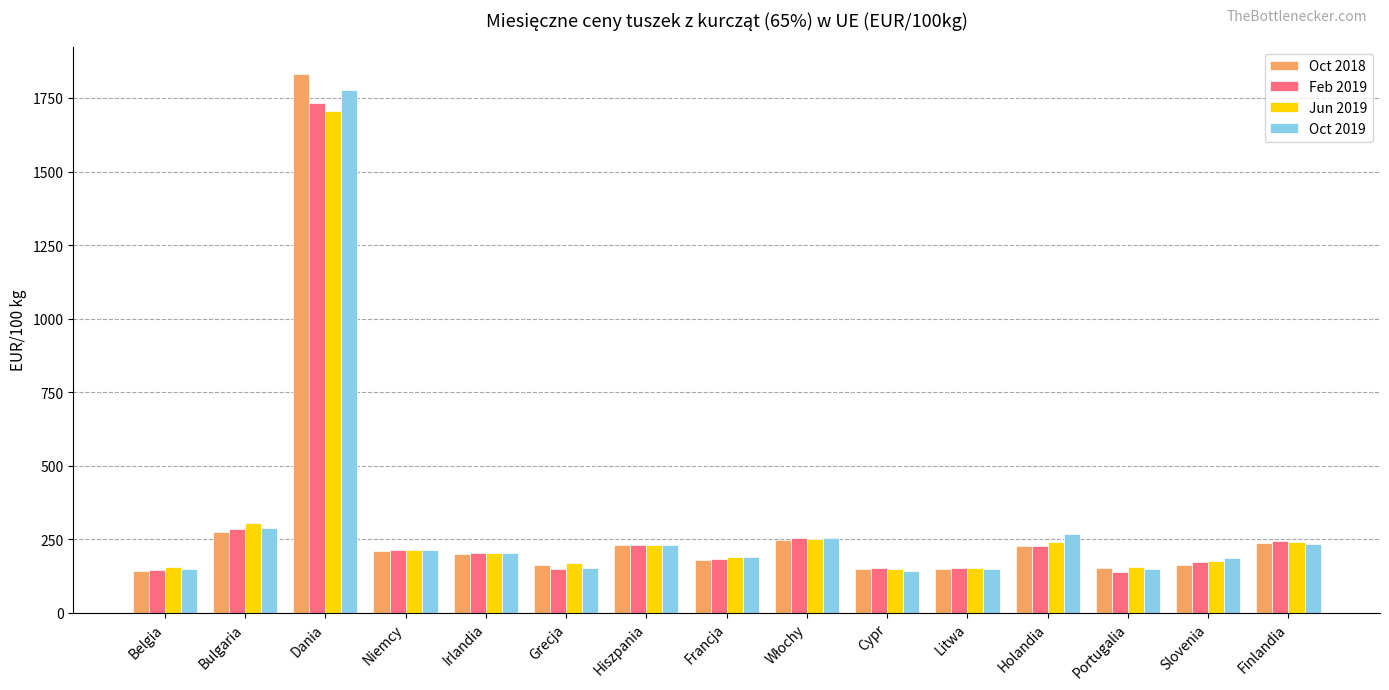

At which category is the sum across all series the highest?

Dania